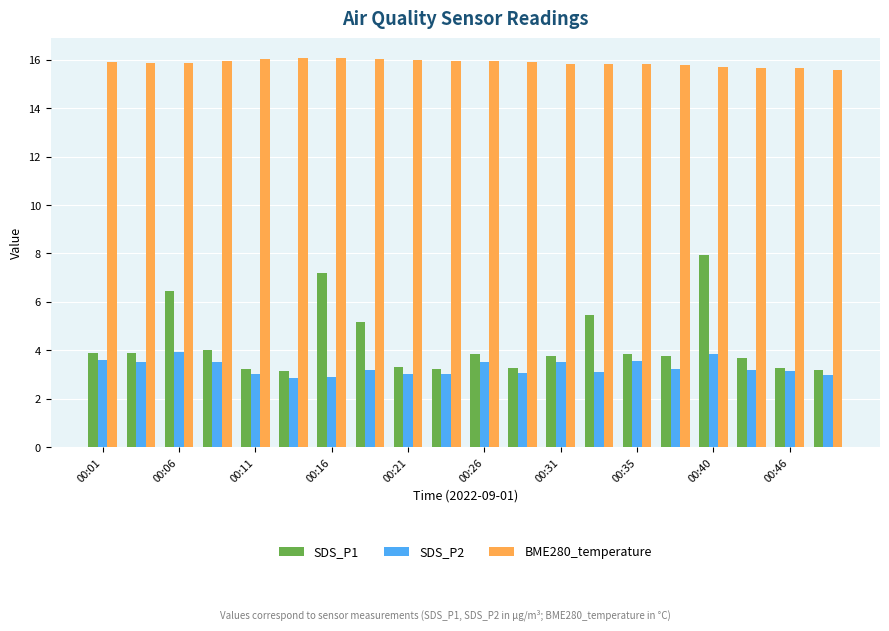

What is the difference between the second highest and second lowest values in the SDS_P2 series?

0.9